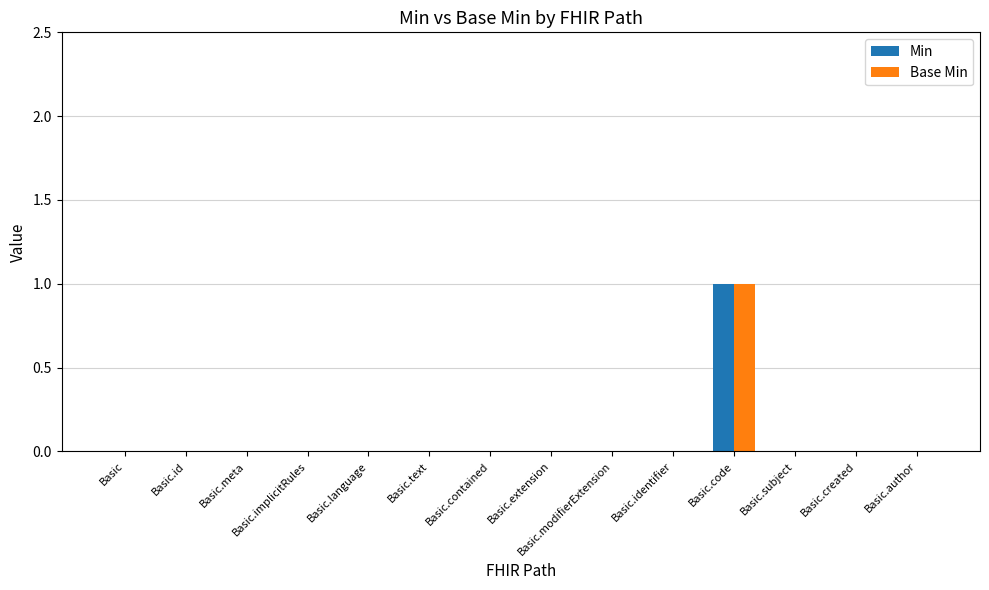

How many groups of bars are there?

14